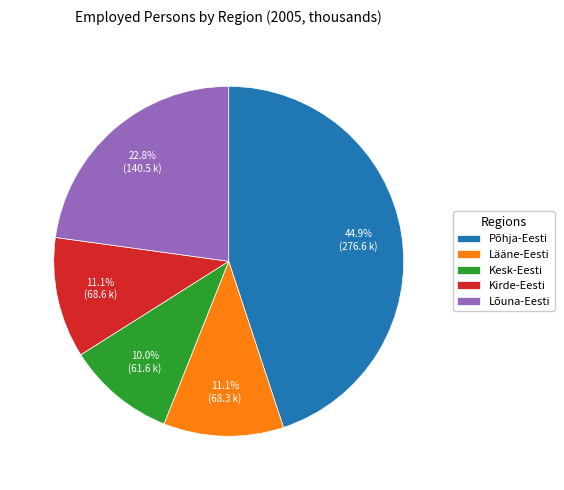

Is there any slice that represents more than half of the pie?

No